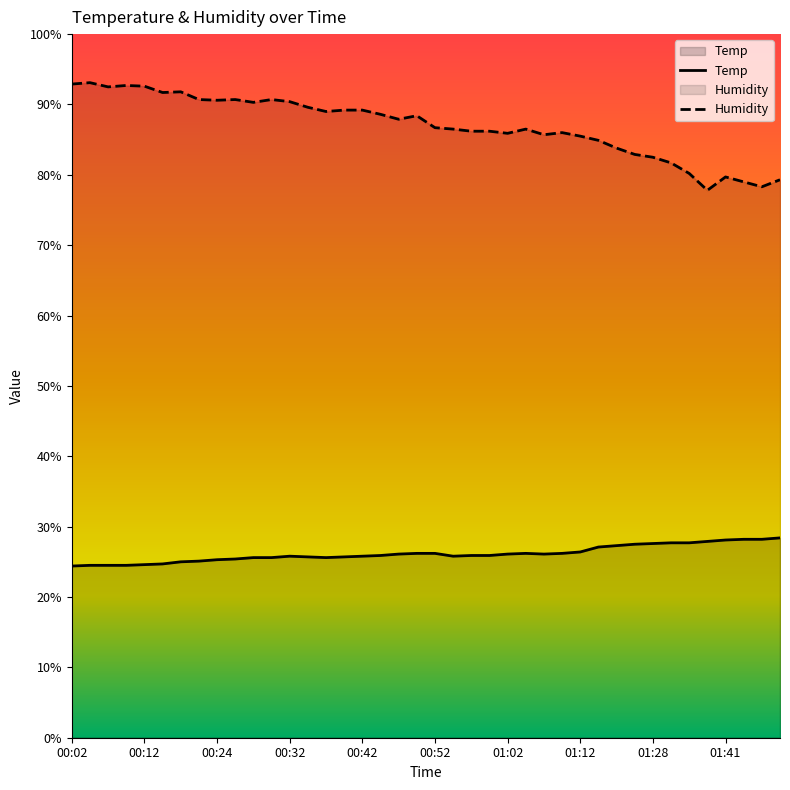

What is the minimum value shown in the chart?

24.4